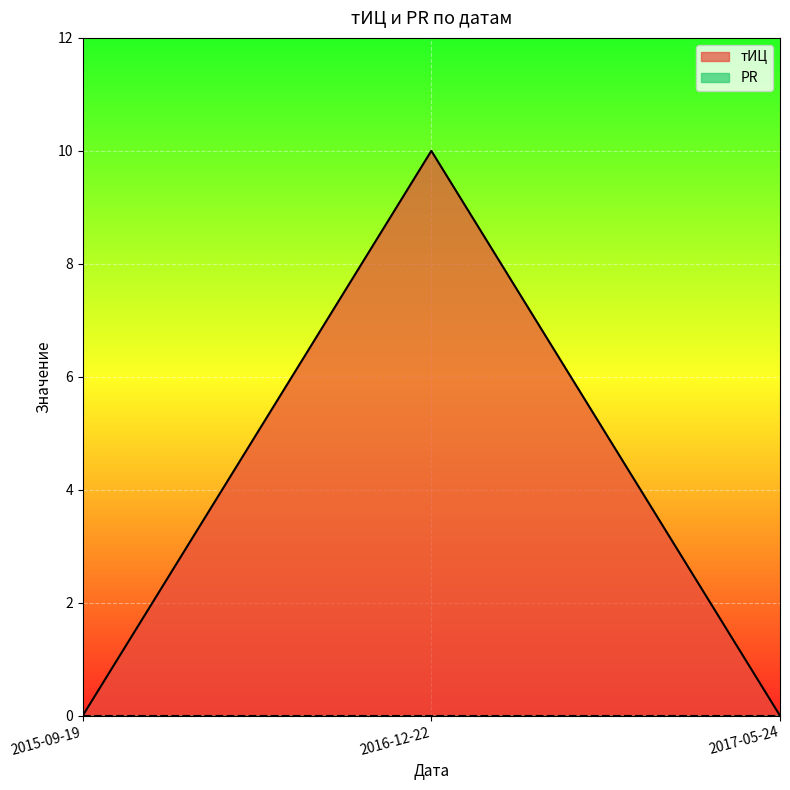

How many values are above zero?

1